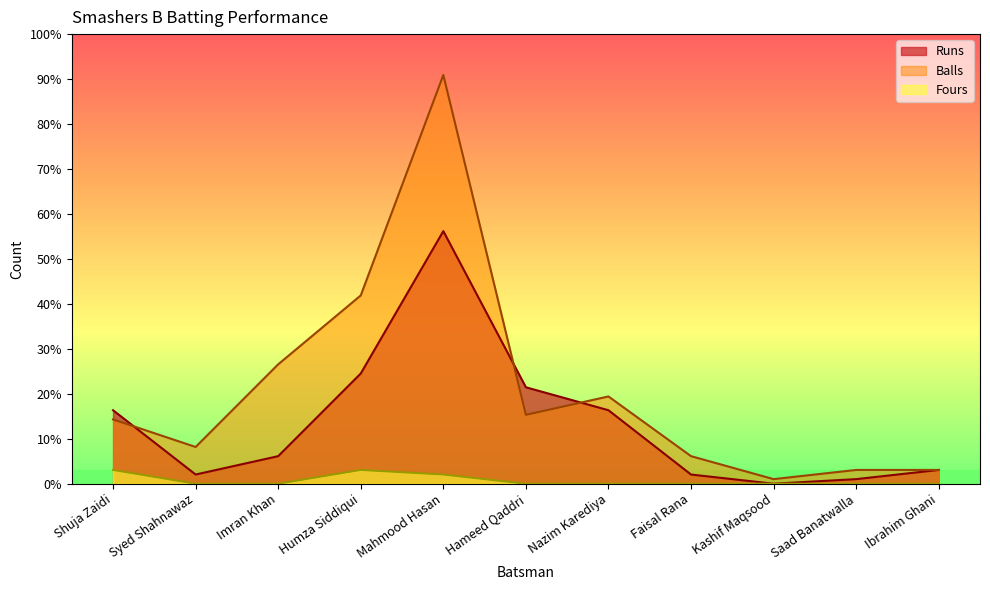

True or false: Runs and Fours intersect in this chart.

False